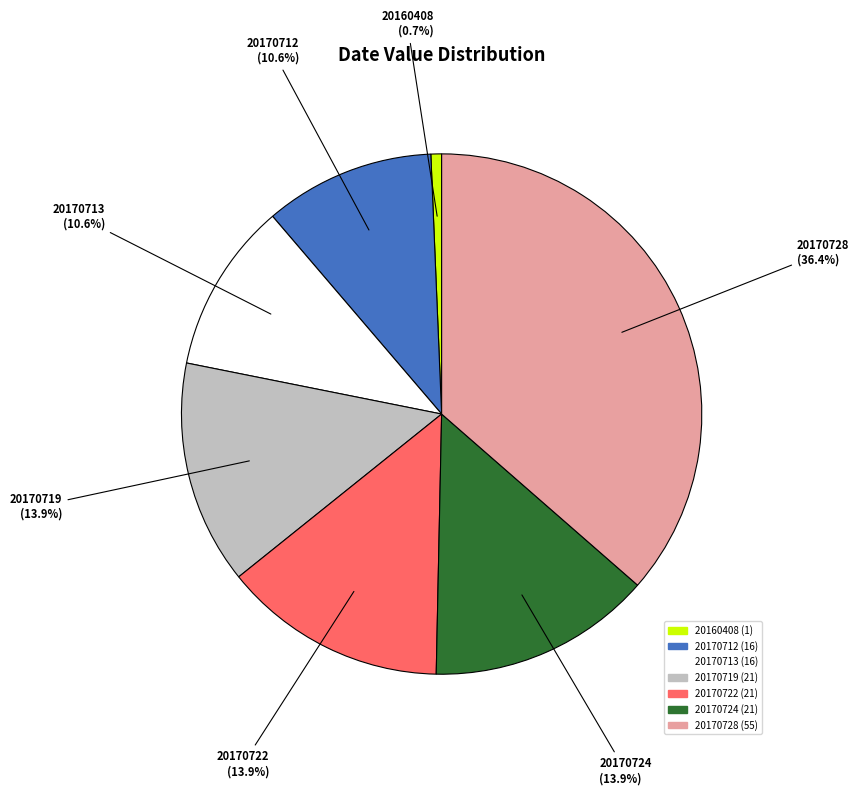

Approximately how many times larger is the value at 20170722 compared to 20170728?

0.4